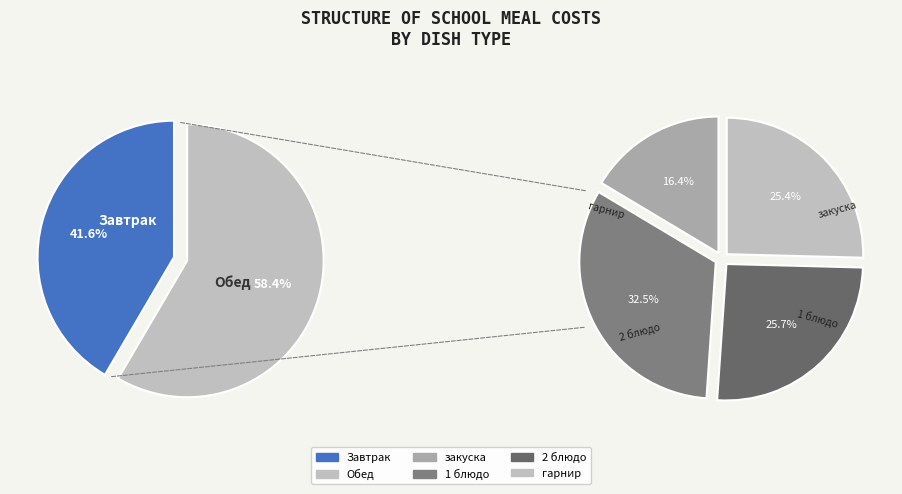

What percentage is the 2 блюдо slice, to the nearest percent?

15%